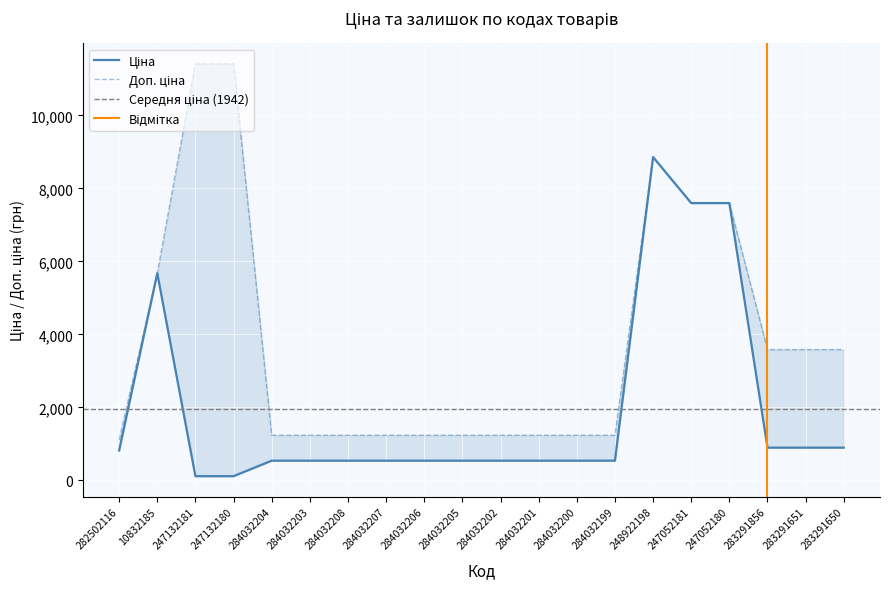

Where does the Ціна series first go above 539?

282502116